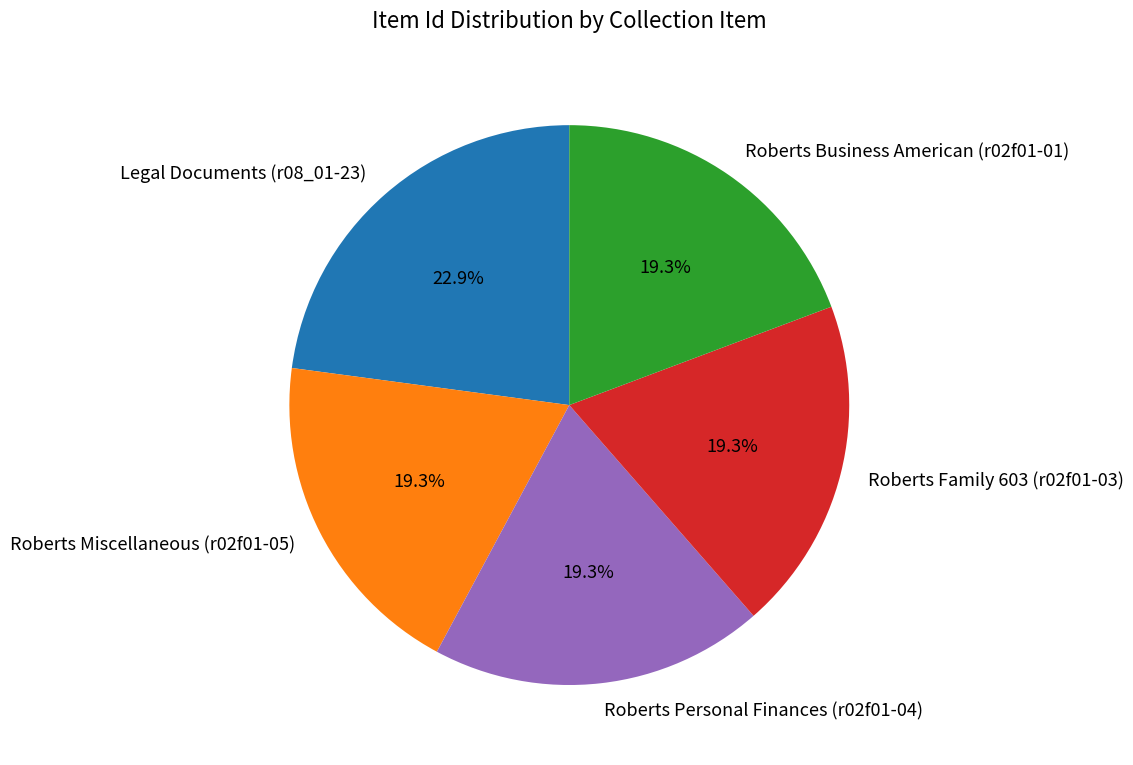

What is the ratio of the value at Roberts Personal Finances (r02f01-04) to the value at Legal Documents (r08_01-23)?

0.8